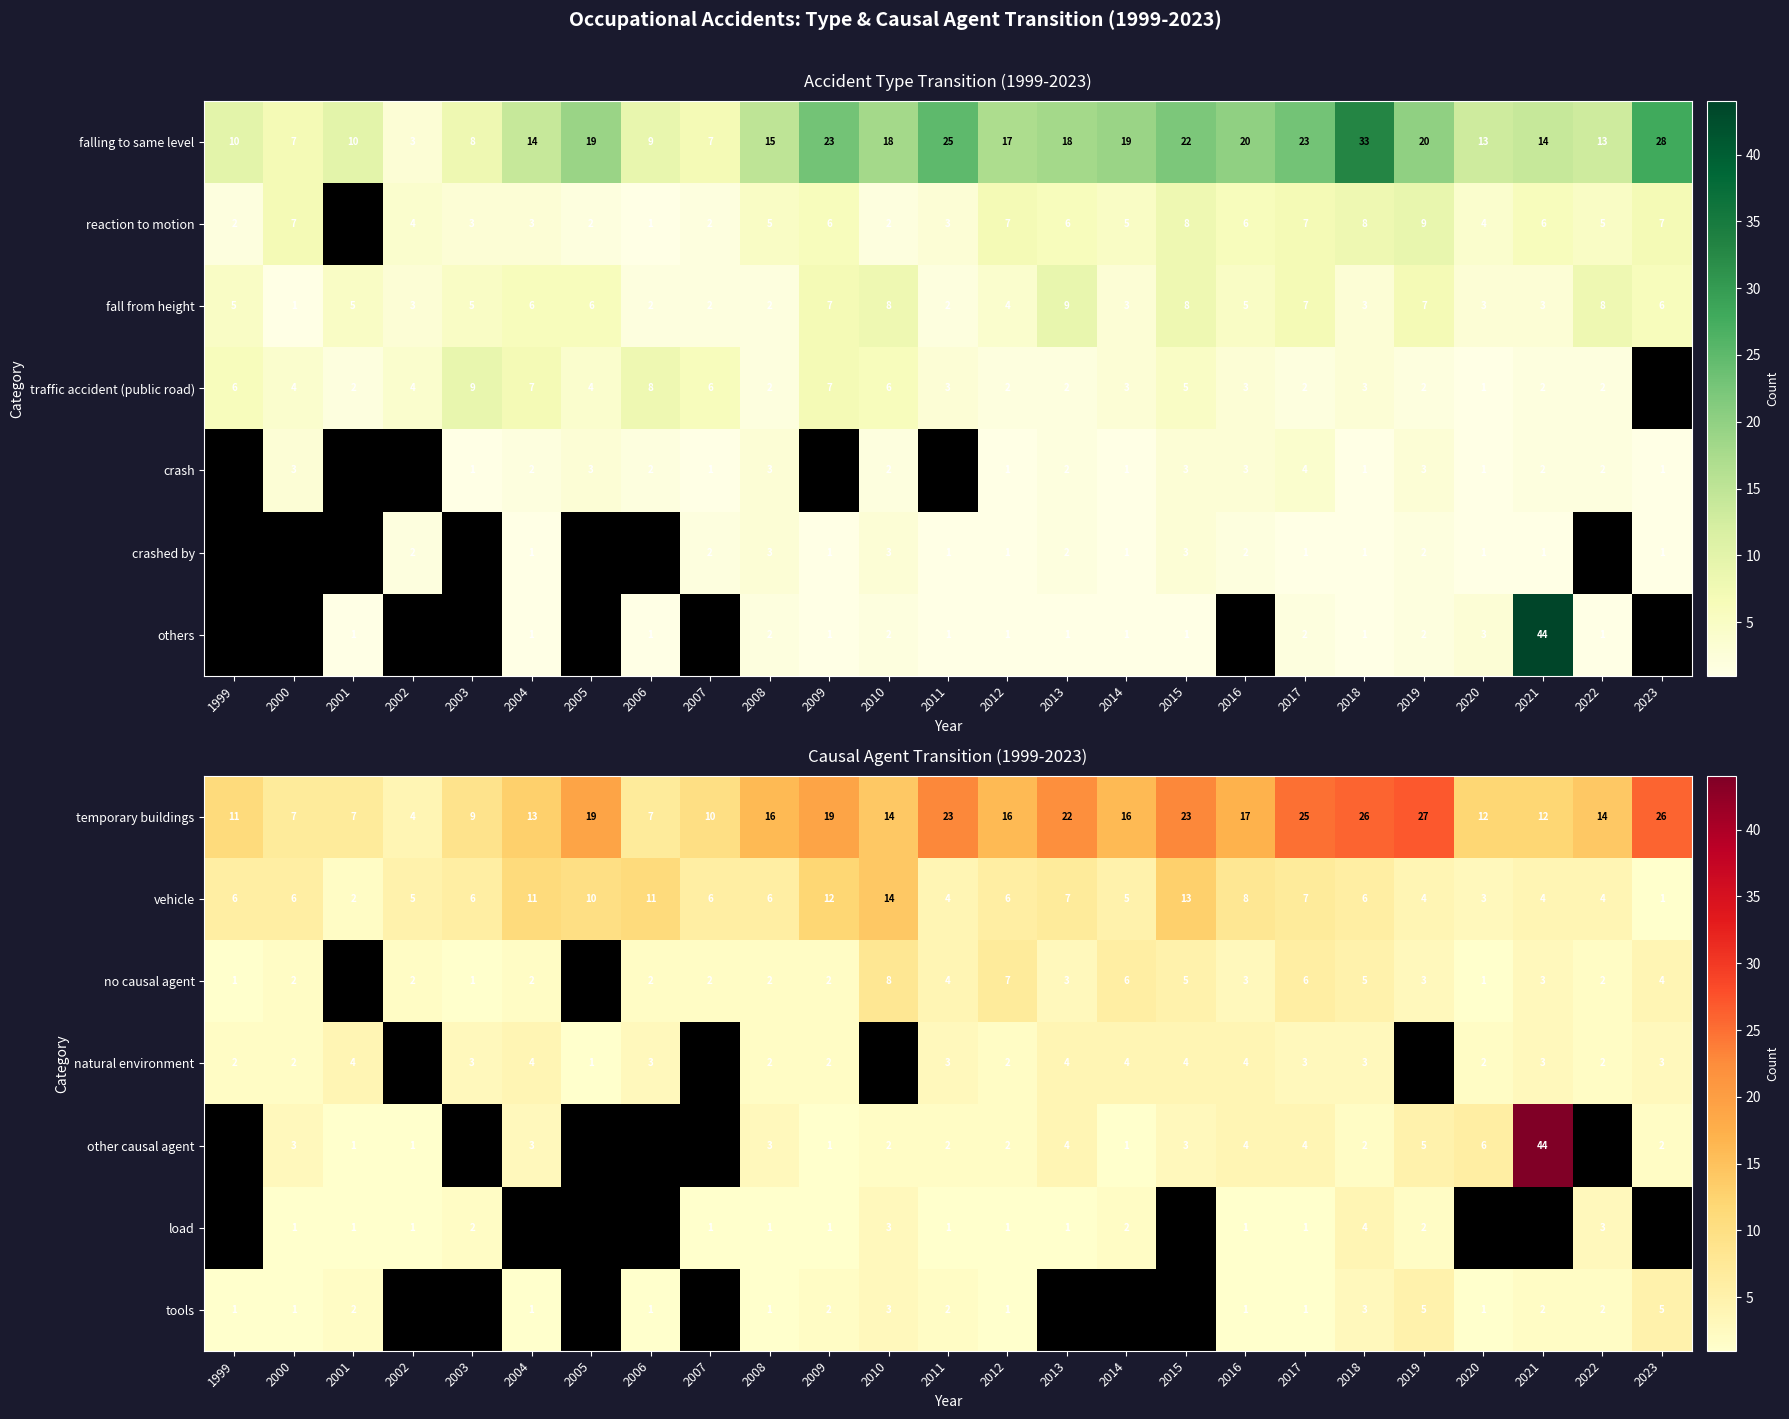

The vehicle series shows 7 at 2015. True or false?

False